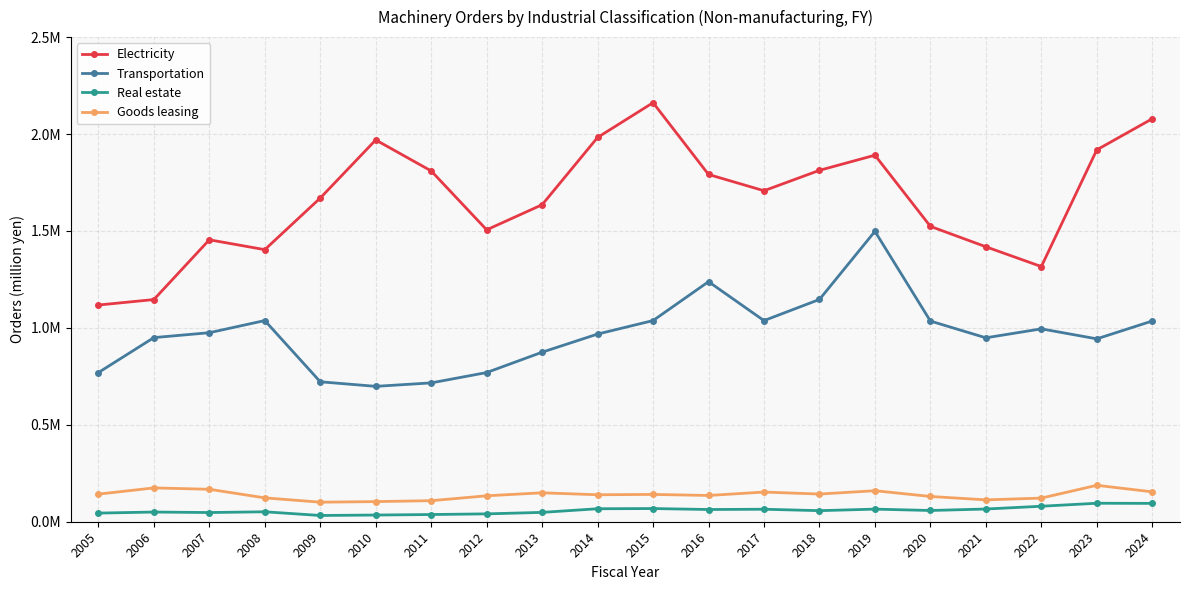

What is the value of the Goods leasing point at the 14th from the left?

142813